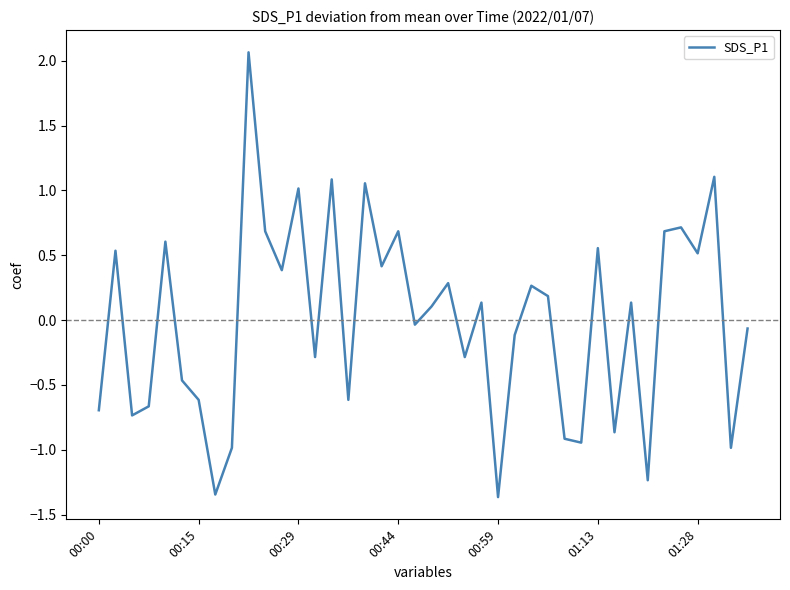

What is the minimum value shown in the chart?

-1.4